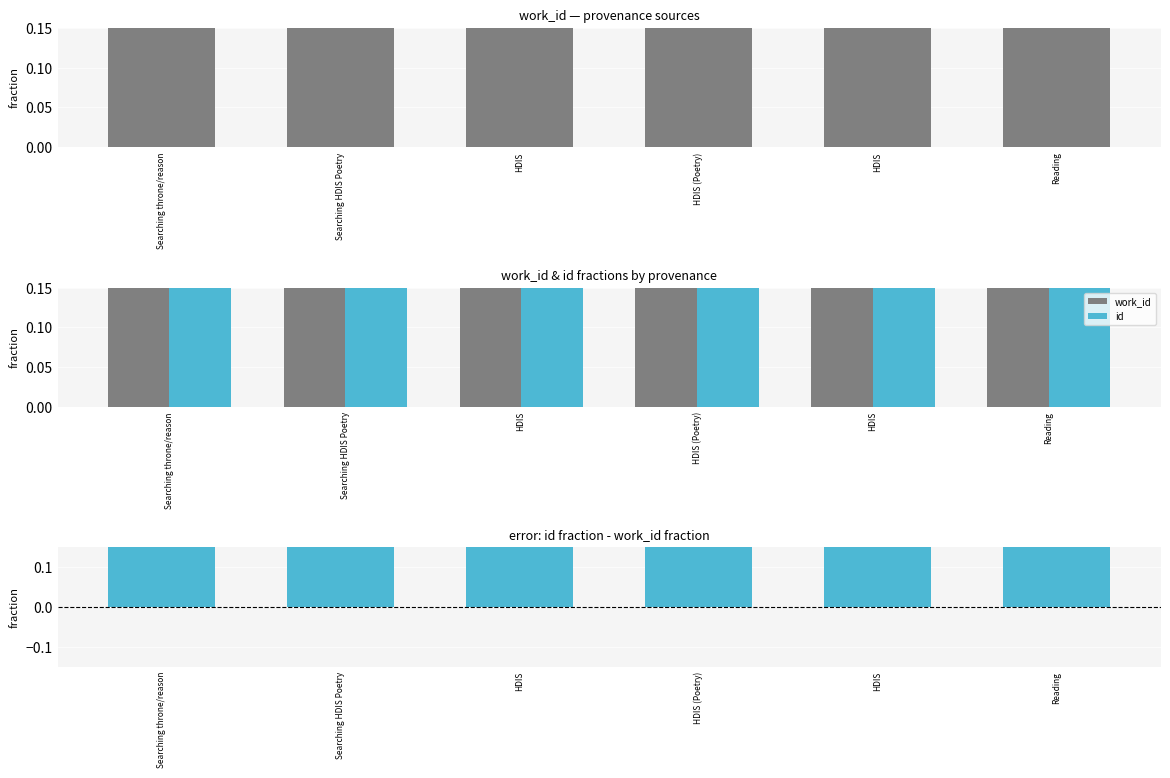

Rank the series by their maximum value, from highest to lowest.

id, id - work_id, work_id